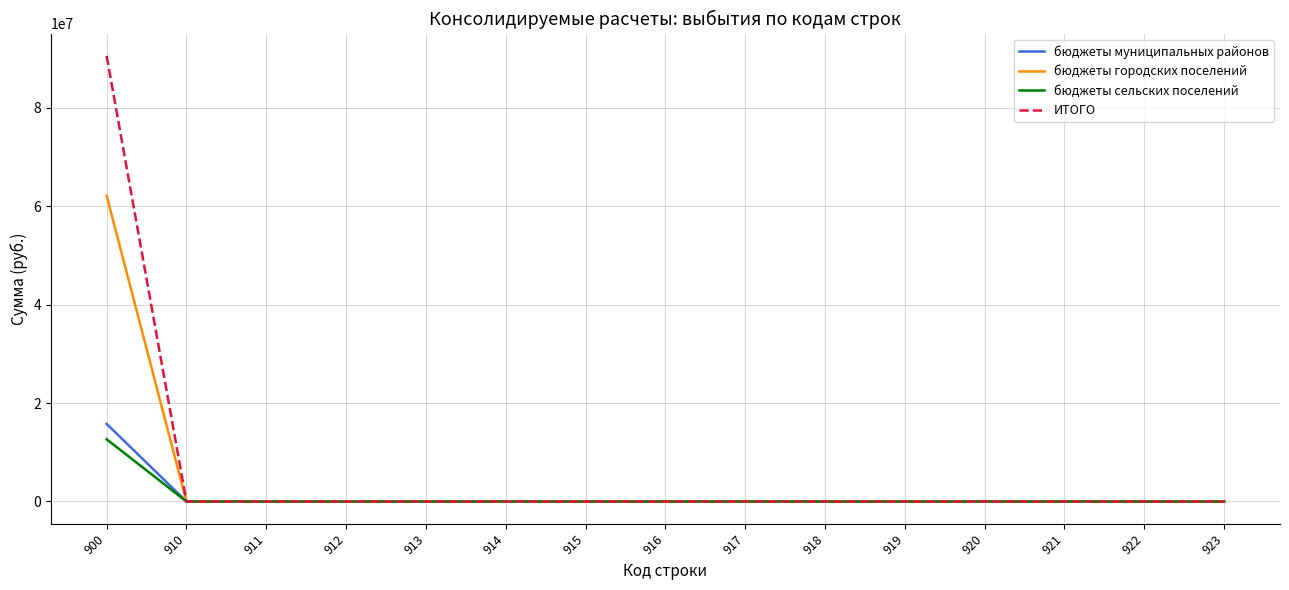

Reading left to right, what are all the values shown in this chart?

бюджеты муниципальных районов: 15763694.5	0.0	0.0	0.0	0.0	0.0	0.0	0.0	0.0	0.0	0.0	0.0	0.0	0.0	0.0
бюджеты городских поселений: 62120605.8	0.0	0.0	0.0	0.0	0.0	0.0	0.0	0.0	0.0	0.0	0.0	0.0	0.0	0.0
бюджеты сельских поселений: 12630208.5	0.0	0.0	0.0	0.0	0.0	0.0	0.0	0.0	0.0	0.0	0.0	0.0	0.0	0.0
ИТОГО: 90514508.9	0.0	0.0	0.0	0.0	0.0	0.0	0.0	0.0	0.0	0.0	0.0	0.0	0.0	0.0